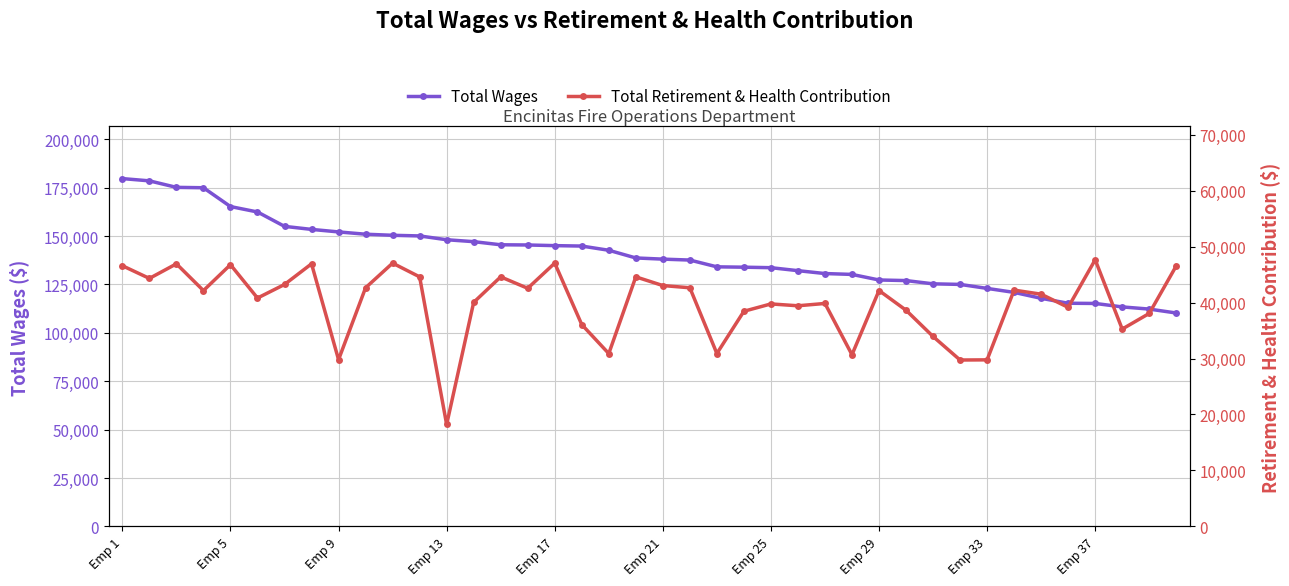

What is the highest value of the Total Wages series?

179638